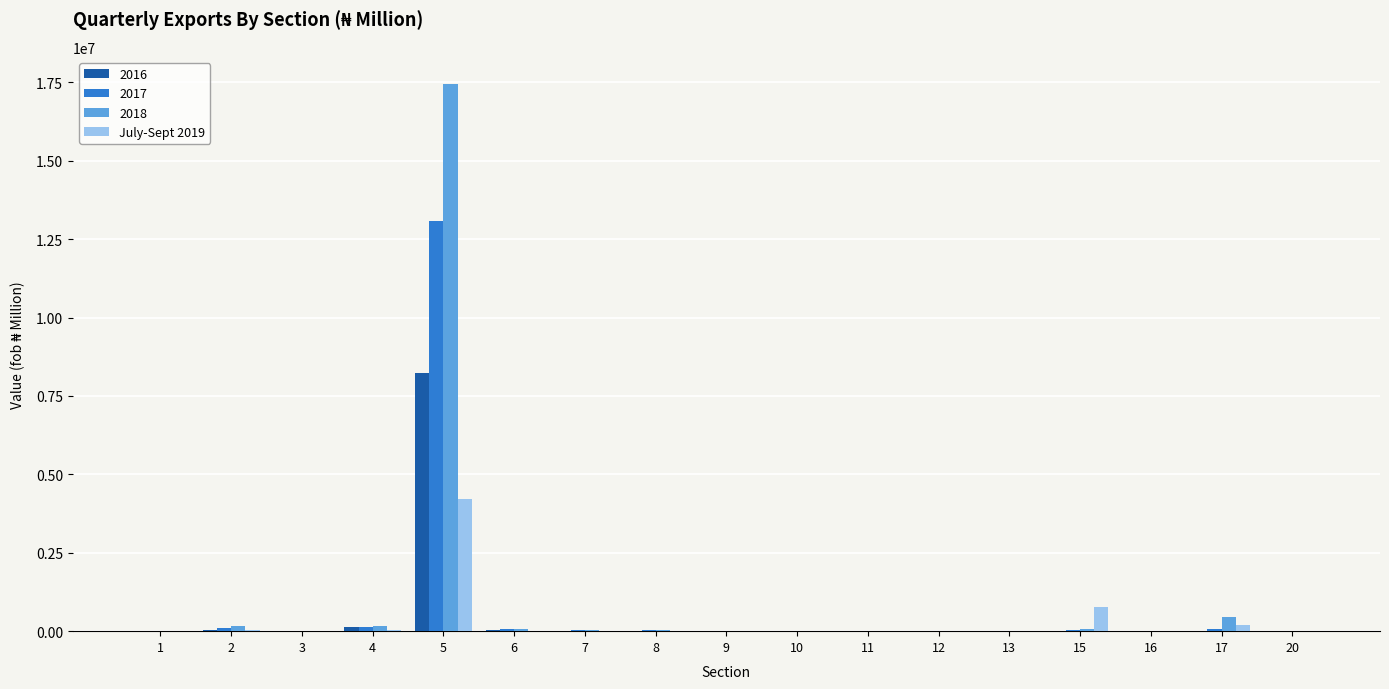

What is the greatest value displayed?

17444901.2